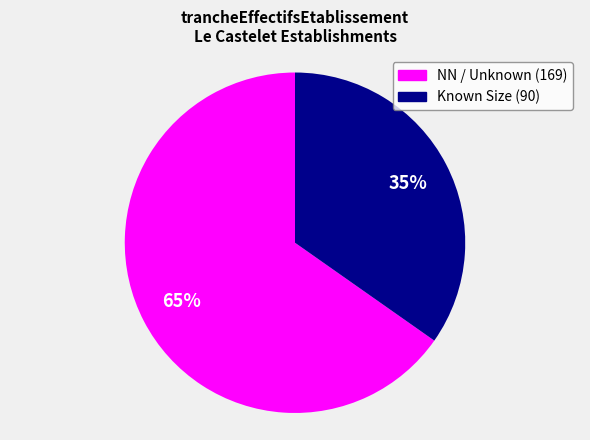

Is there a majority slice in this chart?

Yes